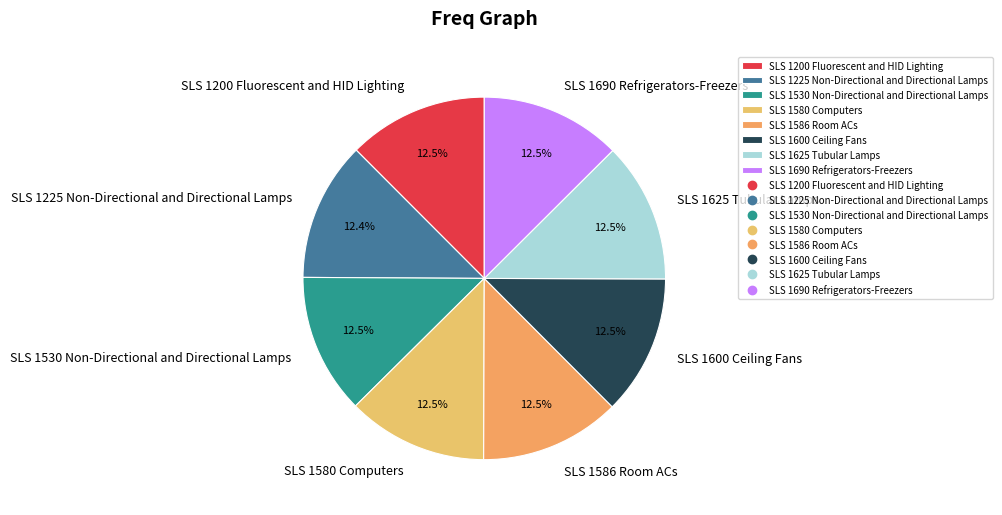

What is the total percentage of SLS 1625 Tubular Lamps and SLS 1200 Fluorescent and HID Lighting?

25.0%